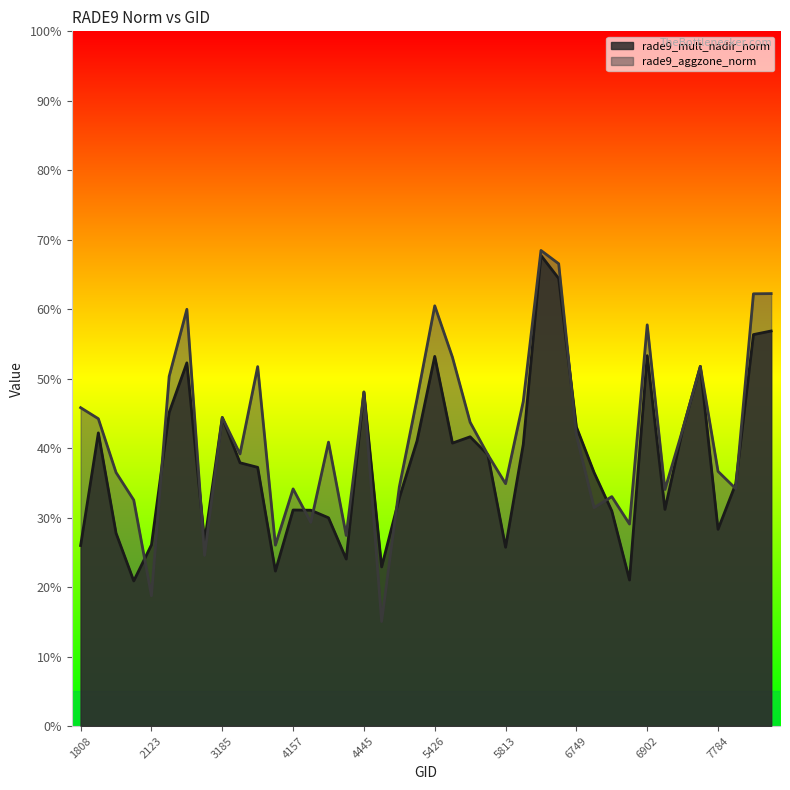

What is the value of the rade9_mult_nadir_norm point at the 11th from the left?

0.4